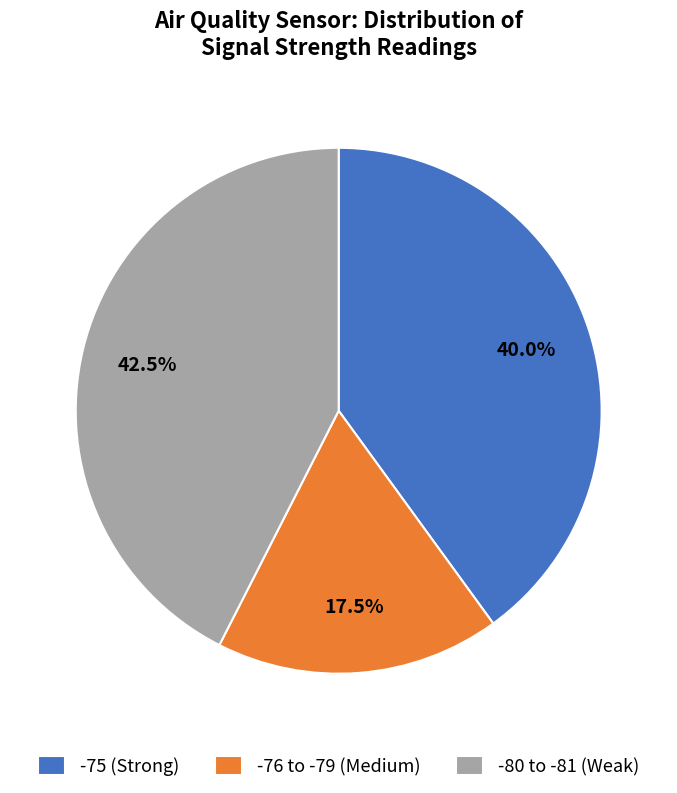

Does any single category account for the majority?

No